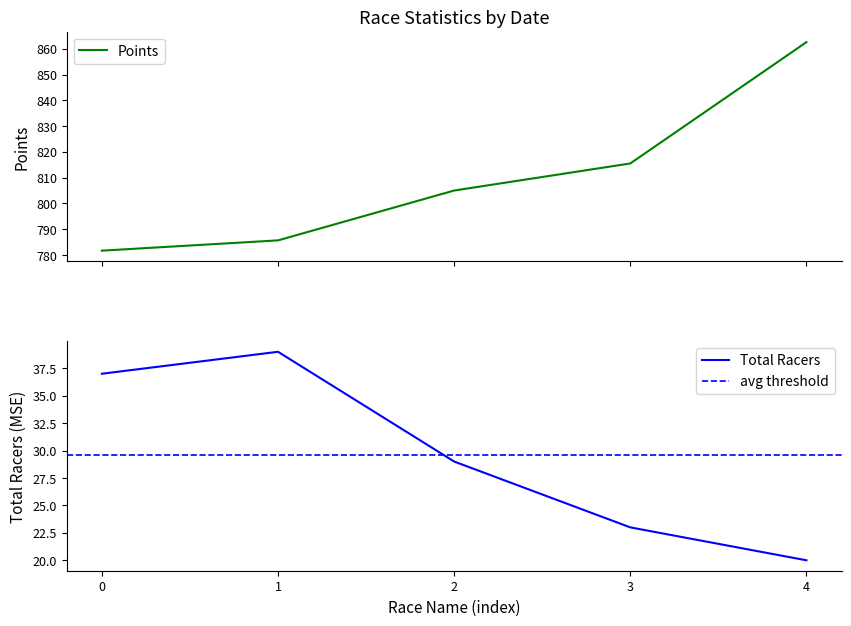

True or false: Points and Total Racers cross at least once.

False